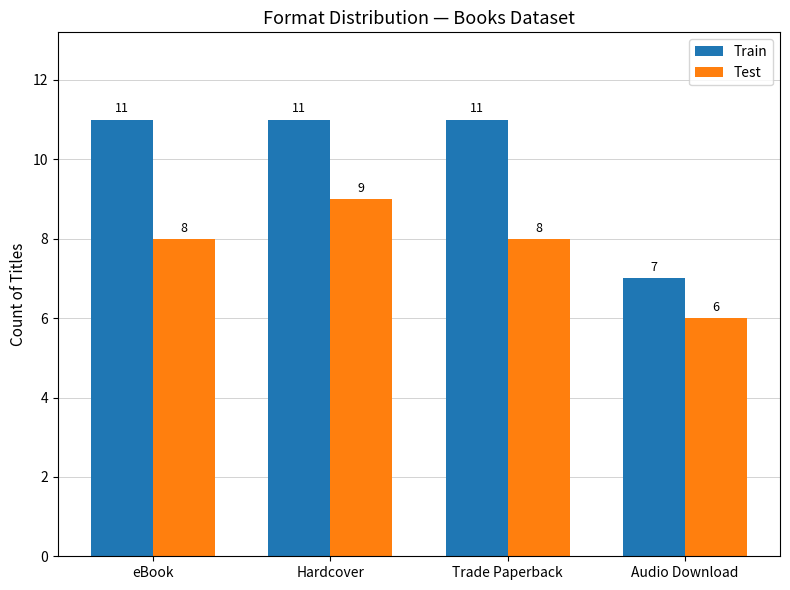

What are all the series names shown in the legend?

Train, Test